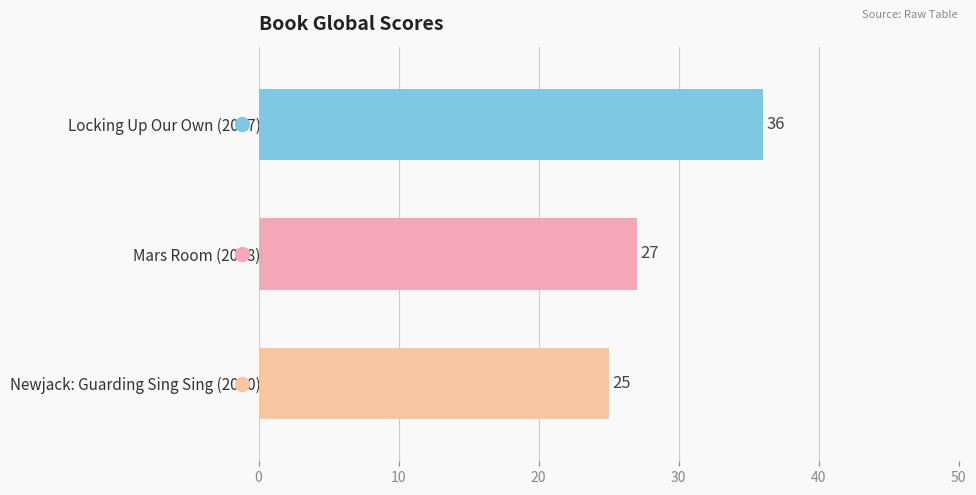

The value at Newjack: Guarding Sing Sing (2000) is 10. True or false?

False